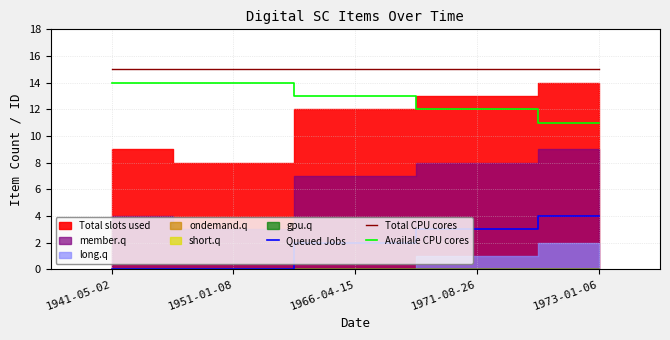

True or false: Total CPU cores and Queued Jobs cross at least once.

False